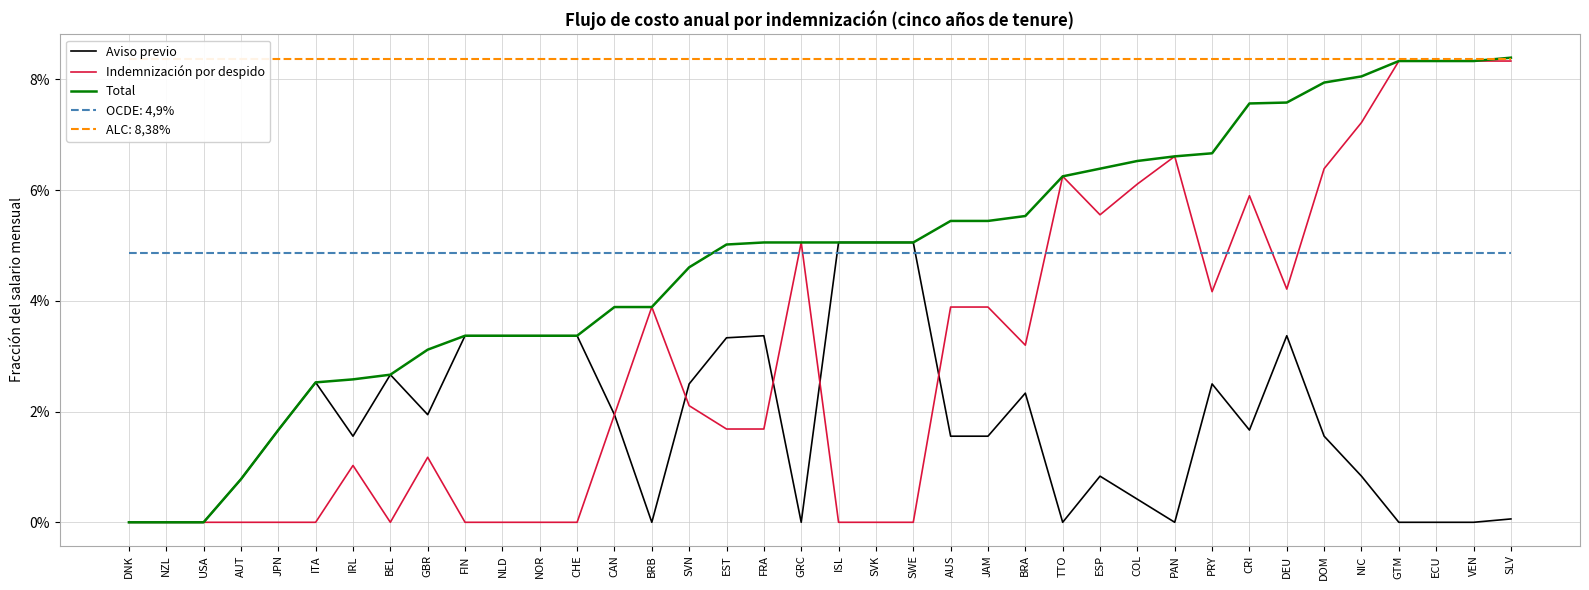

List the series in order of their overall mean, highest first.

Total, Indemnización por despido, Aviso previo